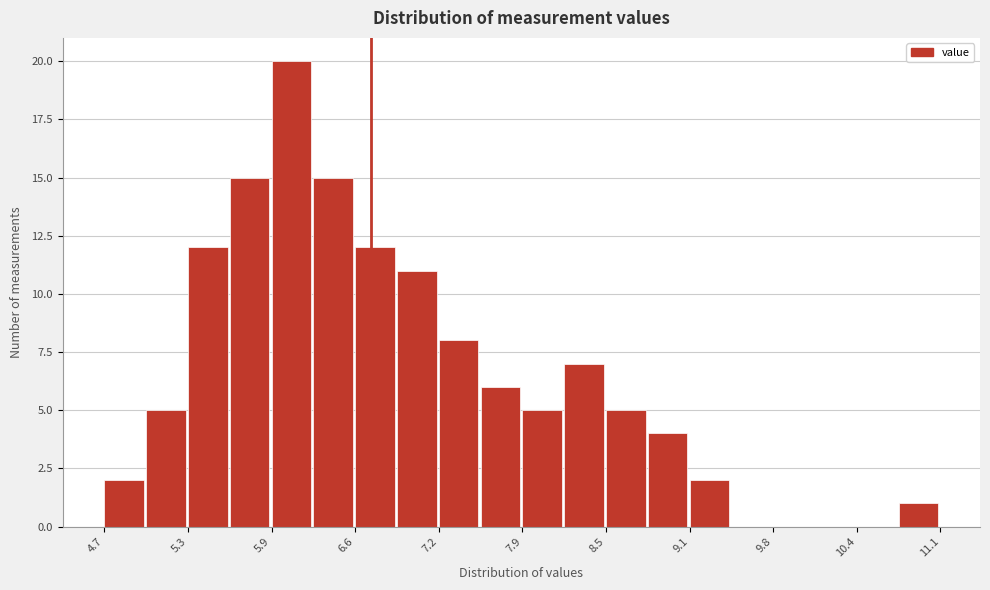

Read against the x-axis, roughly where is the centre of the tallest bar?

6.1